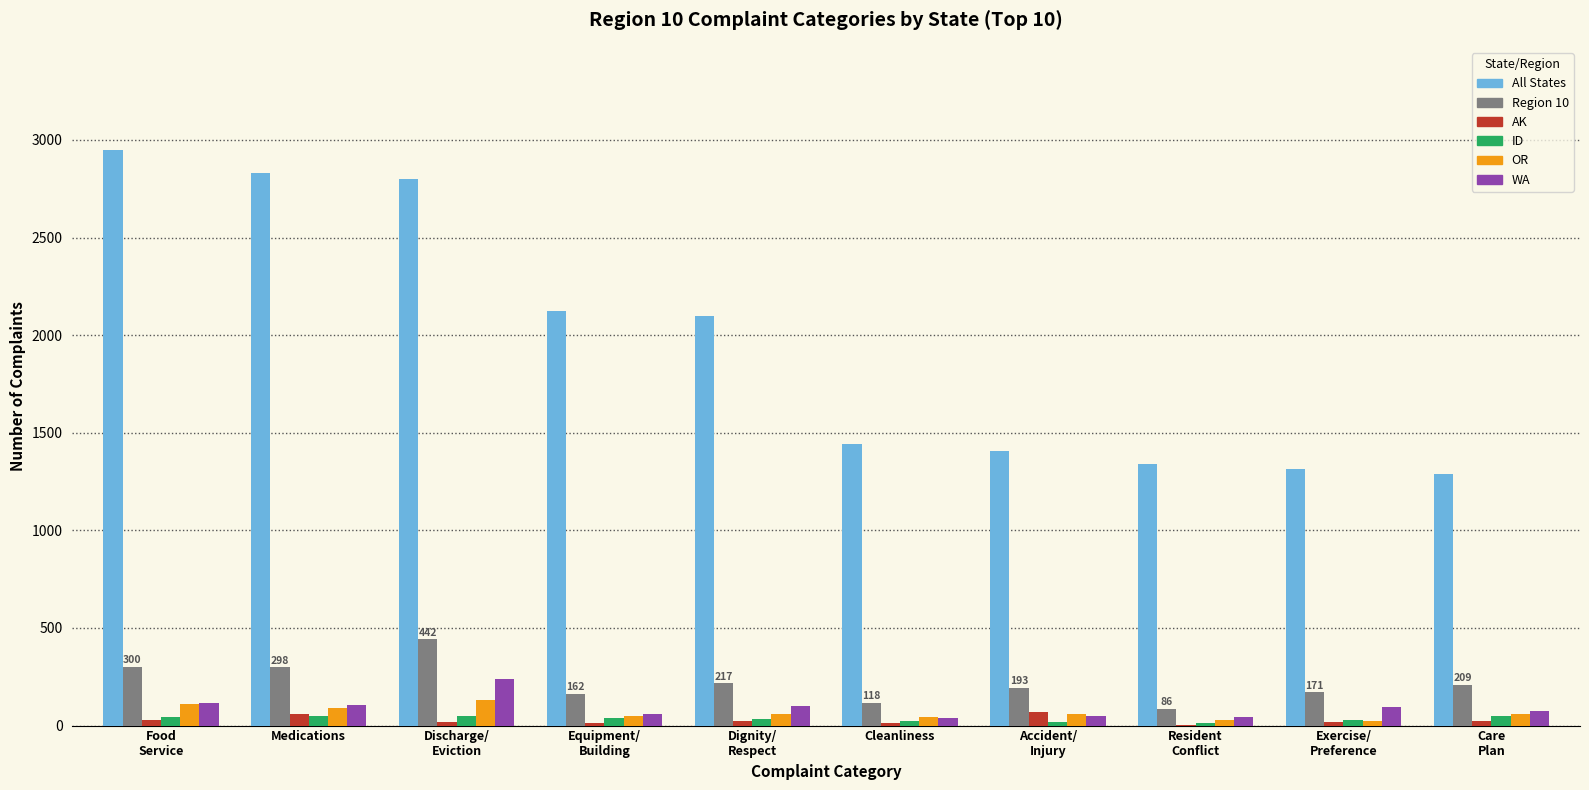

What is the sum of all ID values?

355